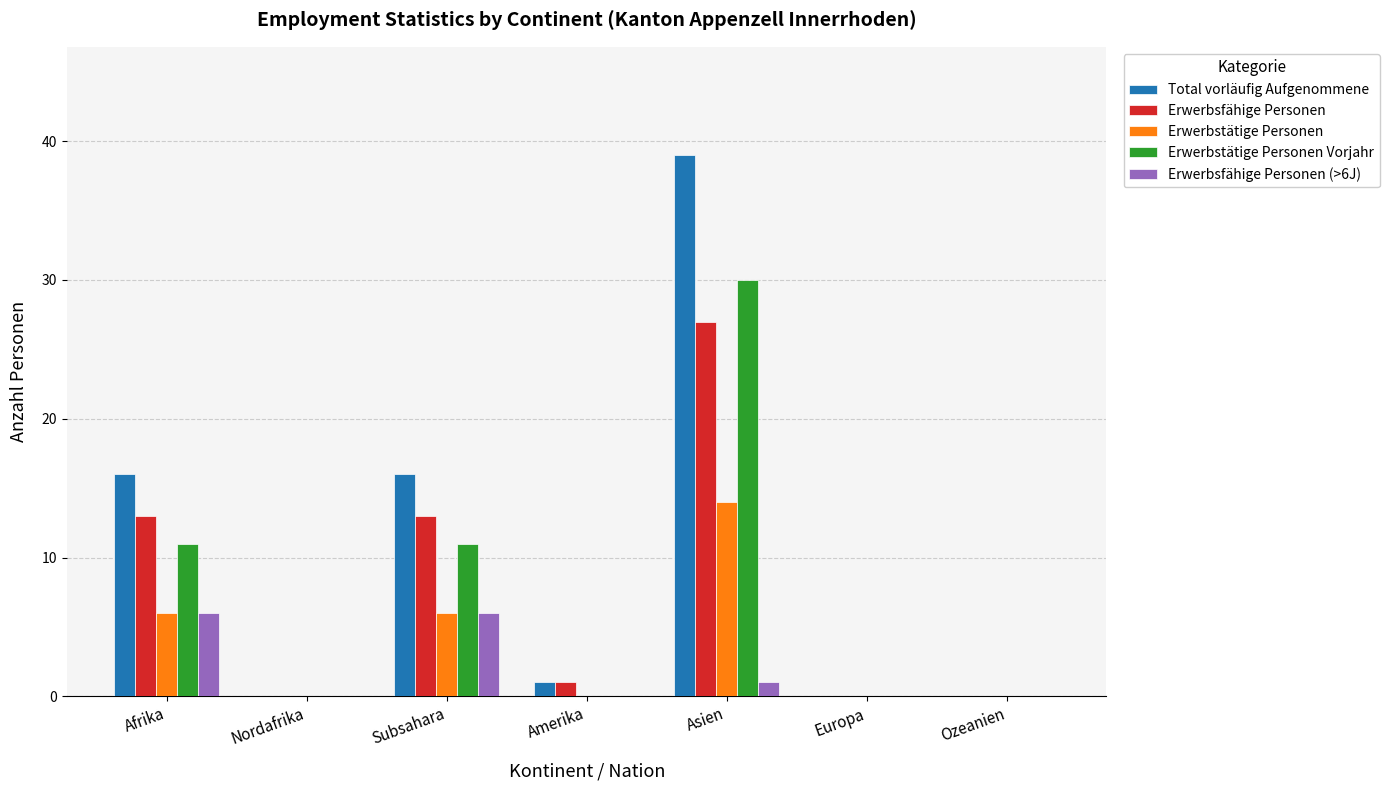

What is the sum of the Erwerbstätige Personen values at Asien and Ozeanien?

14